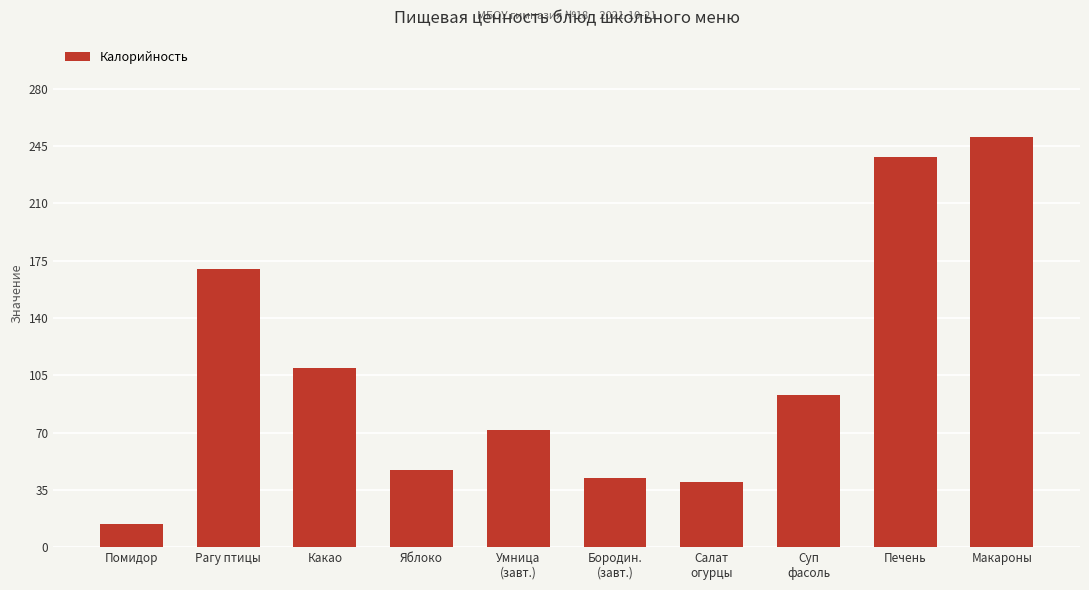

How many bars are there in total?

10